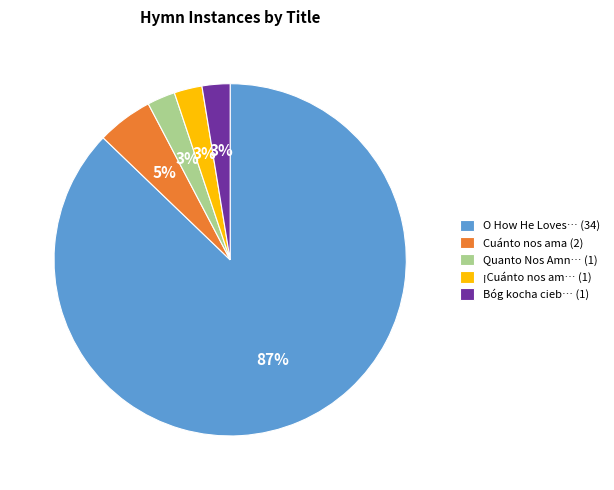

To the nearest percent, what is the average slice percentage?

20%